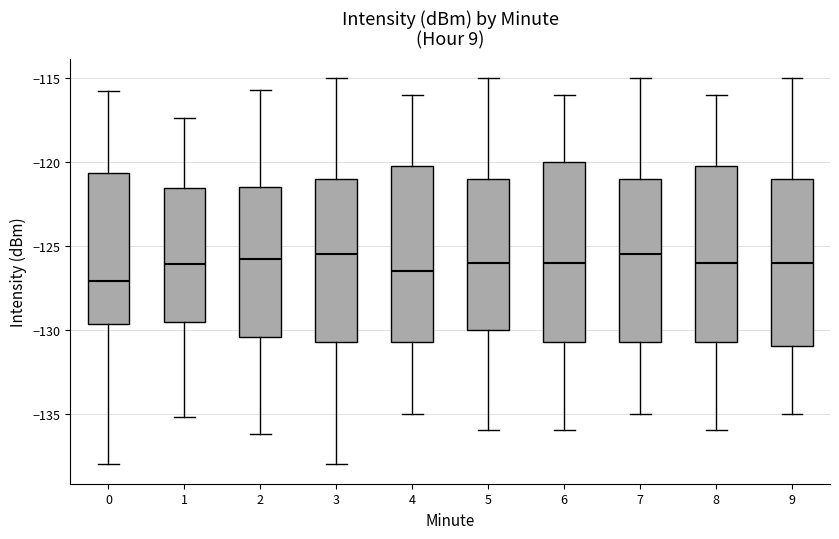

Reading left to right, read every box against the y-axis: the position of its median line, the range the box covers, and the ends of its whiskers. The values are not printed on the chart, so give them approximately, as read against the axis.

0: median -127.0, box -129.5 to -120.5, whiskers -138.0 to -116.0
1: median -126.0, box -129.5 to -121.5, whiskers -135.0 to -117.5
2: median -126.0, box -130.5 to -121.5, whiskers -136.0 to -115.5
3: median -125.5, box -130.5 to -121.0, whiskers -138.0 to -115.0
4: median -126.5, box -130.5 to -120.0, whiskers -135.0 to -116.0
5: median -126.0, box -130.0 to -121.0, whiskers -136.0 to -115.0
6: median -126.0, box -130.5 to -120.0, whiskers -136.0 to -116.0
7: median -125.5, box -130.5 to -121.0, whiskers -135.0 to -115.0
8: median -126.0, box -130.5 to -120.0, whiskers -136.0 to -116.0
9: median -126.0, box -131.0 to -121.0, whiskers -135.0 to -115.0